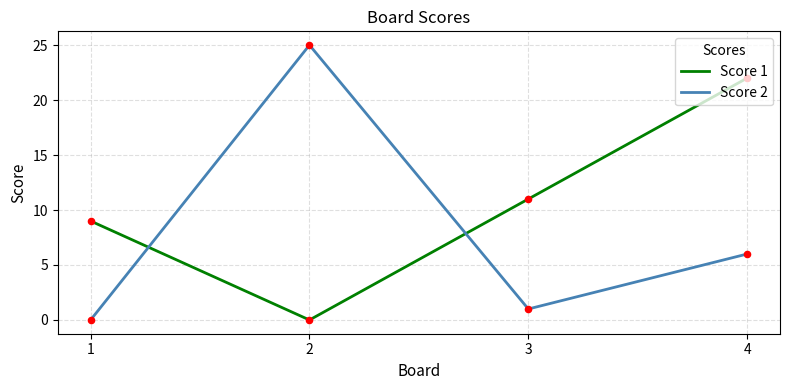

At how many categories does at least one series exceed 4?

4